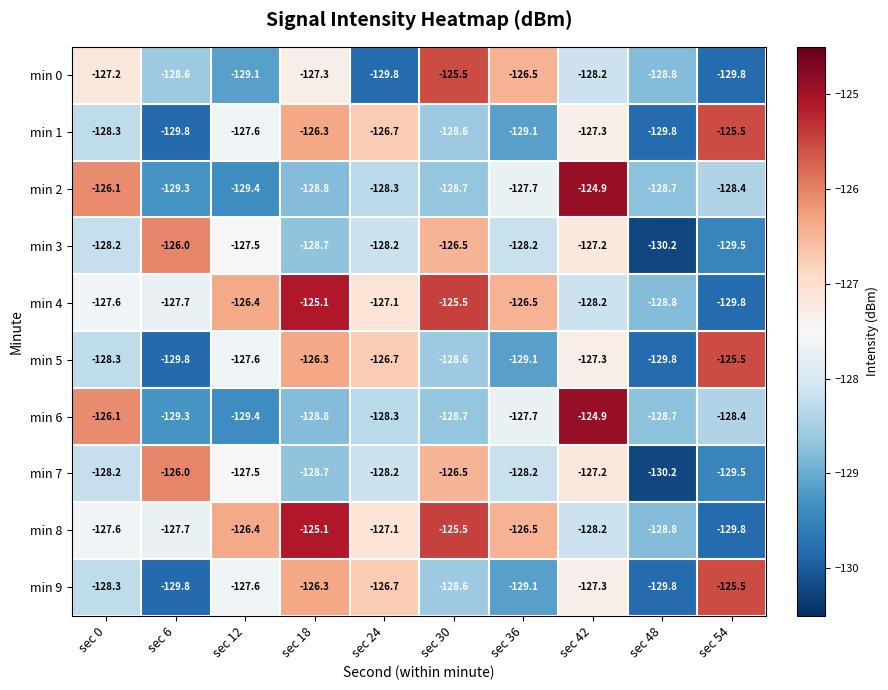

What is the sum of the min 8 values at sec 48 and sec 24?

-255.9